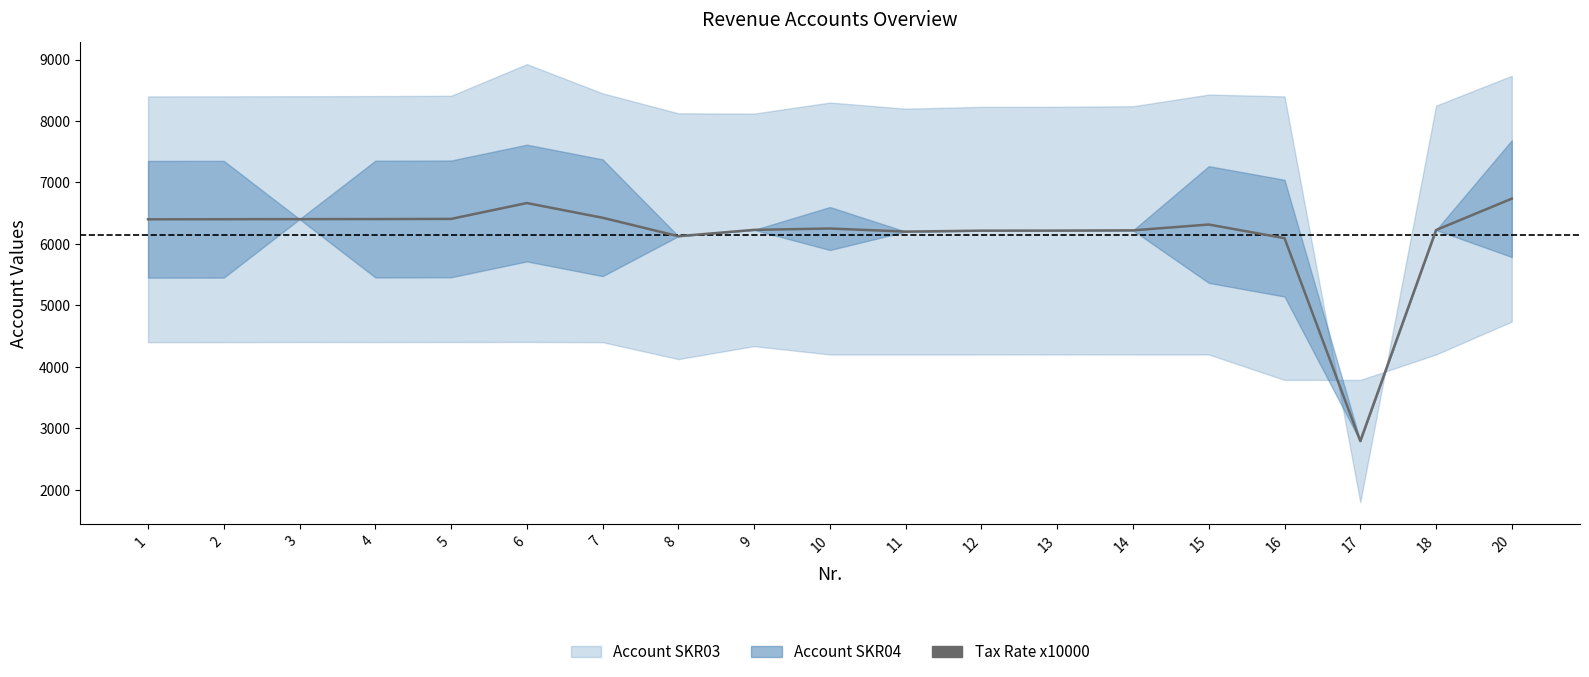

True or false: there are more than 1 points higher than both neighbors.

True